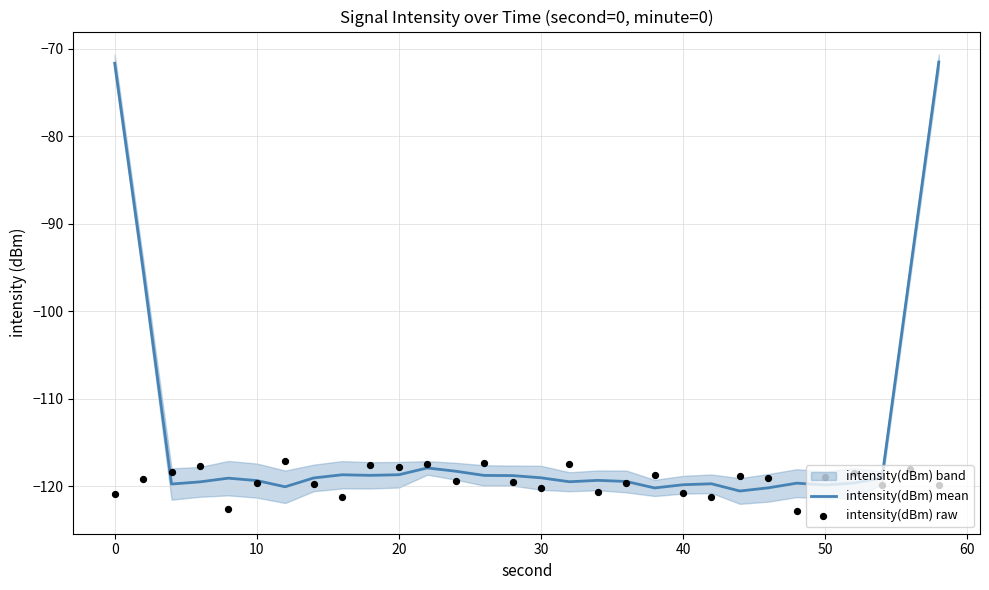

At how many categories does at least one series exceed -77?

2